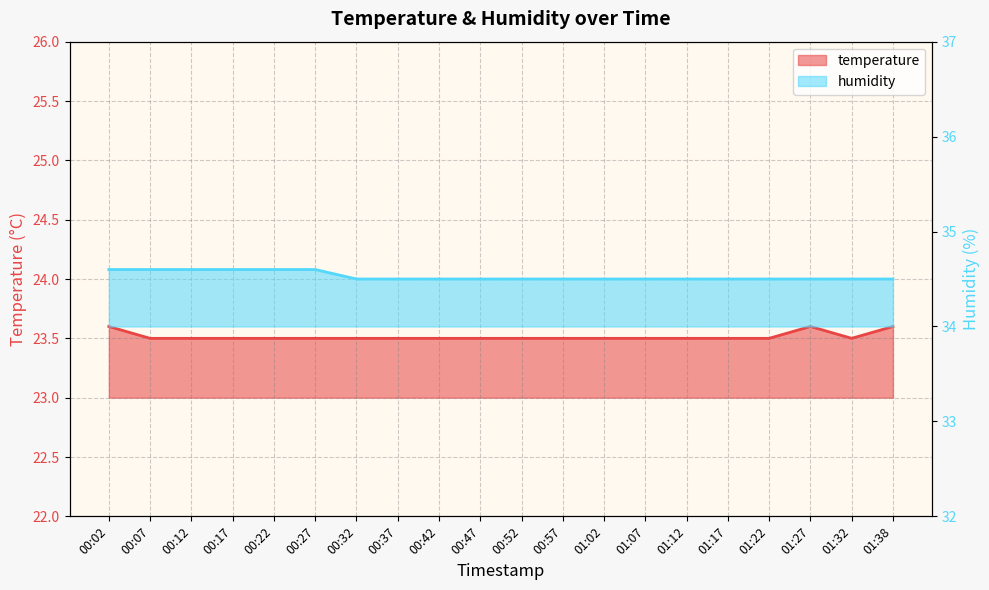

Count the humidity values in the range 34 to 35.

20